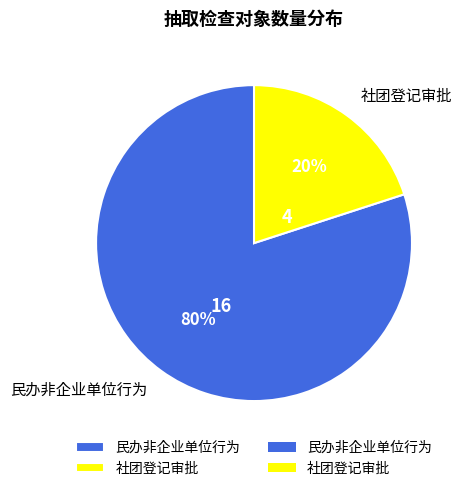

The 社团登记审批 slice represents 29% of the pie. True or false?

False